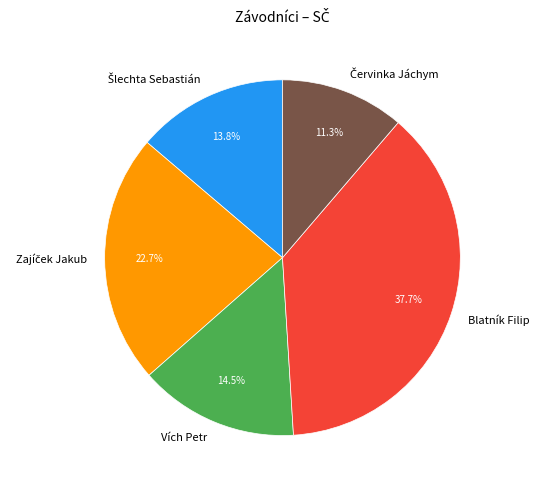

Is there a majority slice in this chart?

No